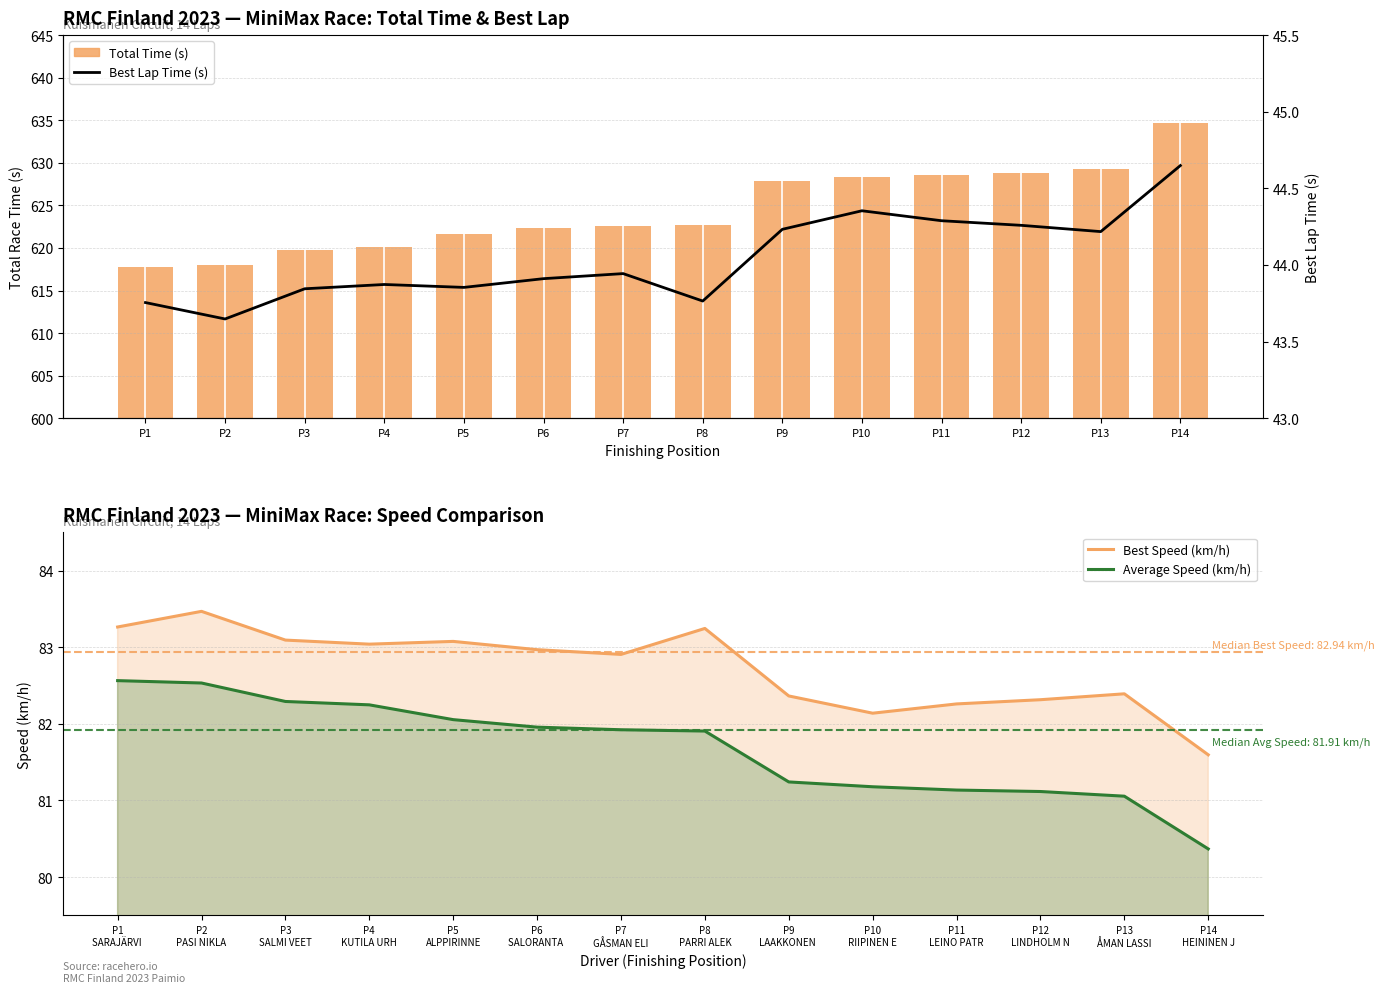

Count the number of data series in this chart.

4